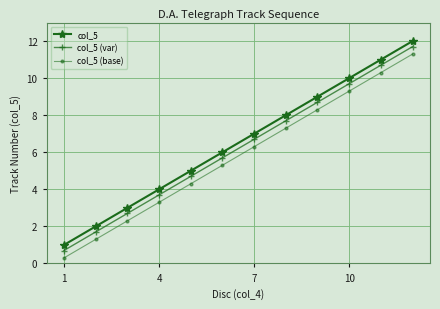

What is the average value of the col_5 (base) series?

5.8